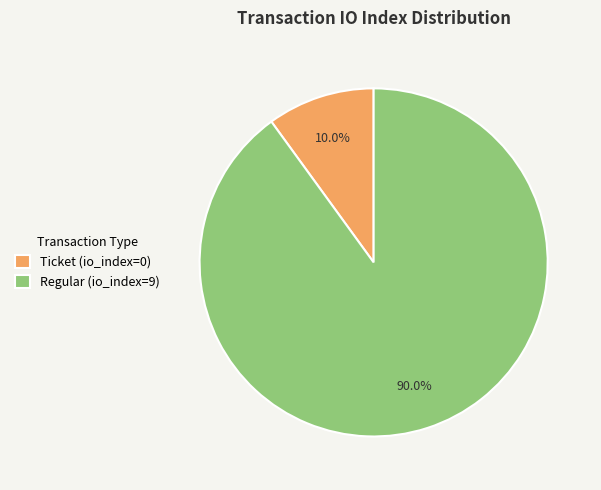

Which category accounts for the majority?

Regular (io_index=9)